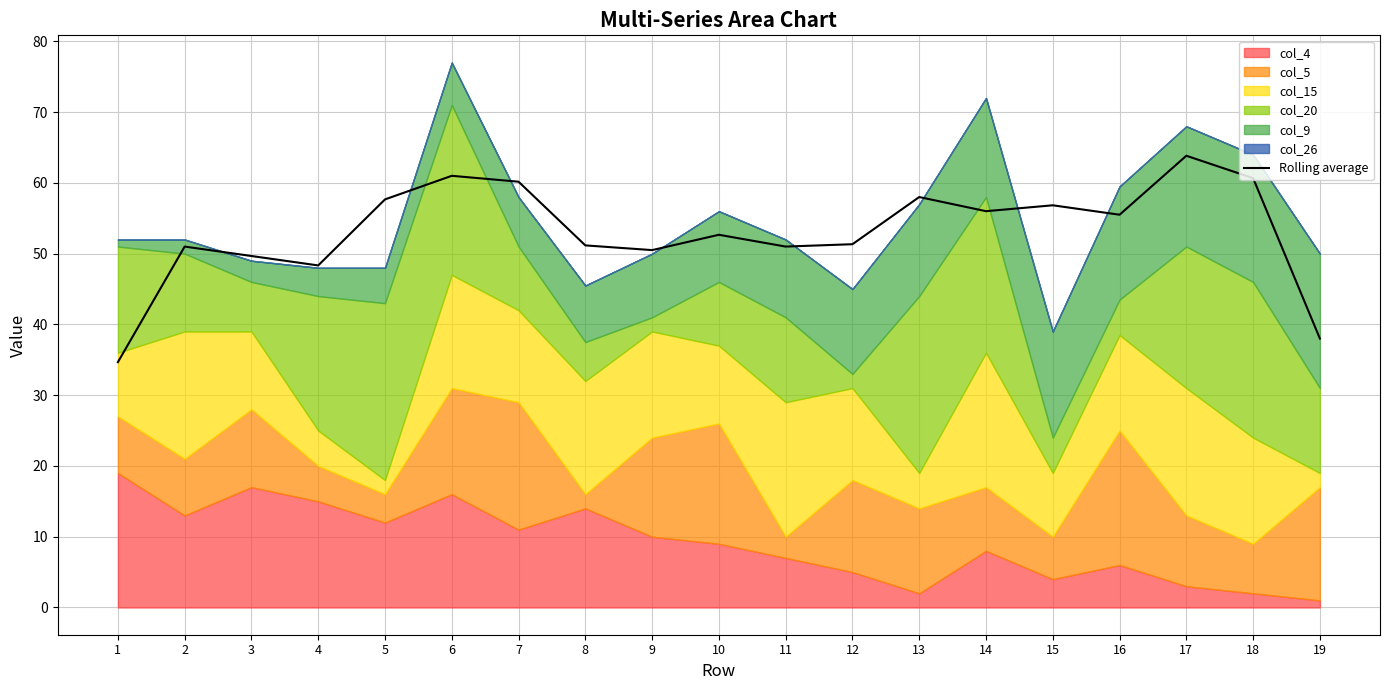

How many lines are shown in the chart?

1